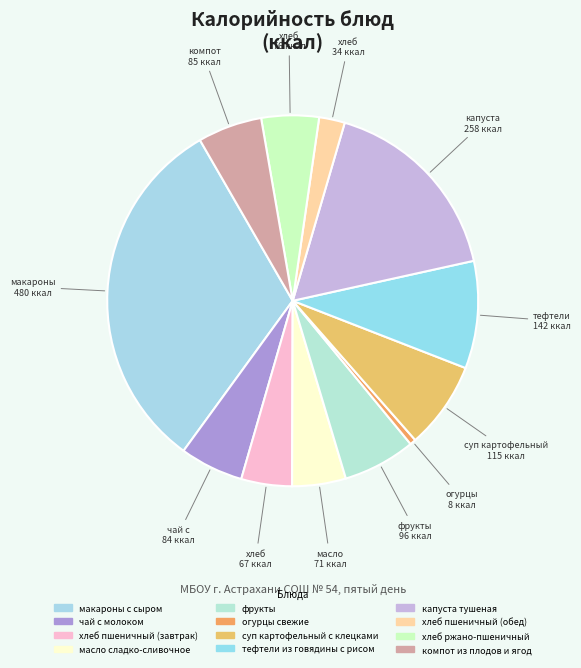

To the nearest percent, what is the combined percentage of чай с молоком and хлеб ржано-пшеничный?

11%